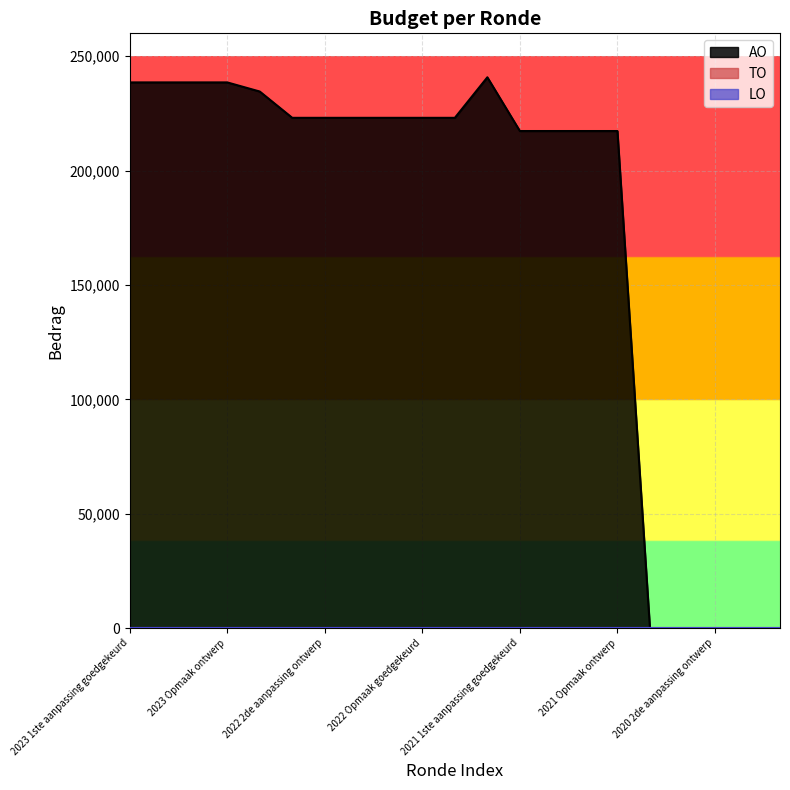

Rank the series by their maximum value, from lowest to highest.

TO, LO, AO